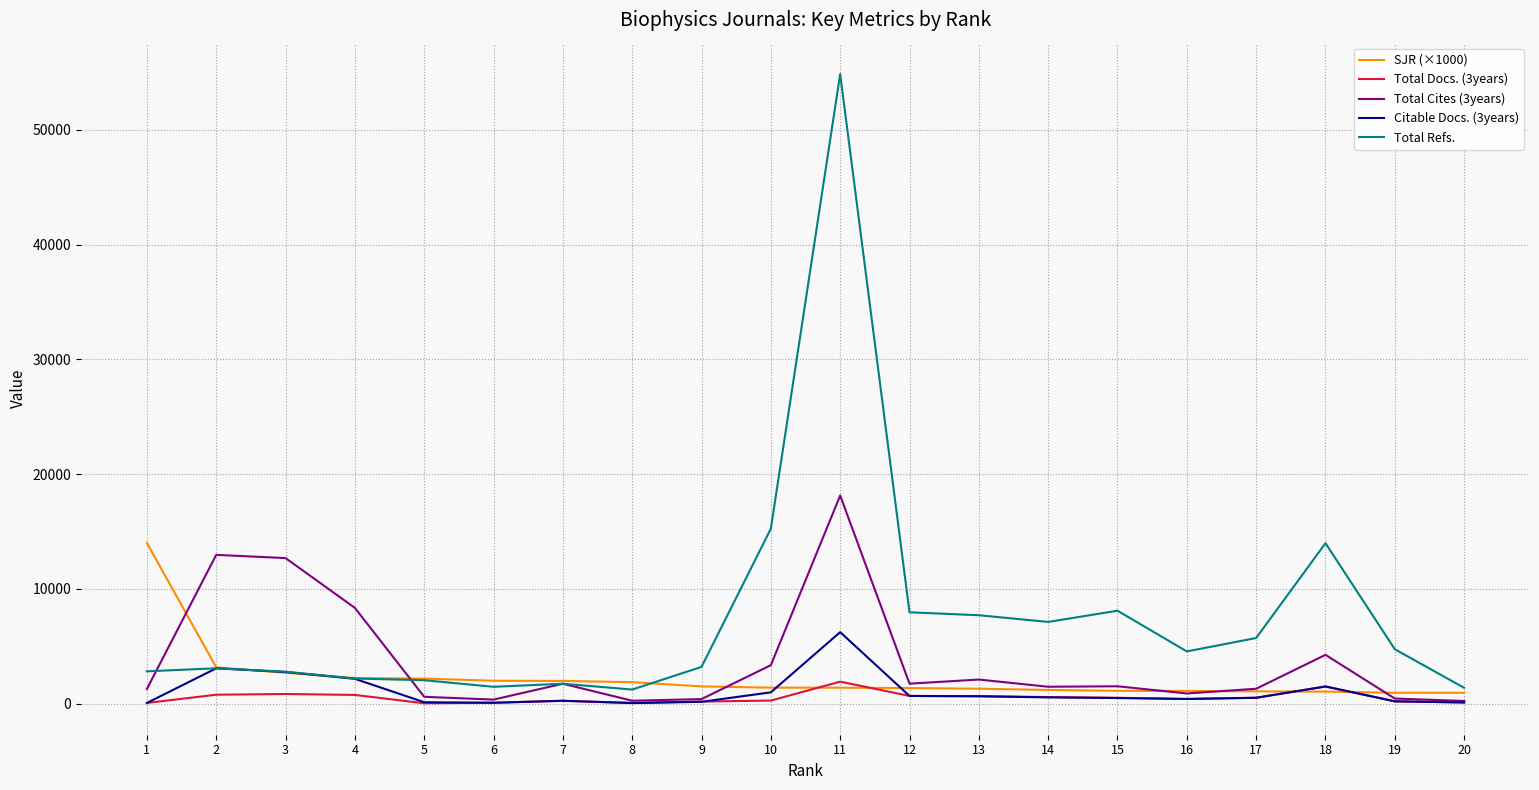

The value of Total Refs. at 12 is 11759. True or false?

False